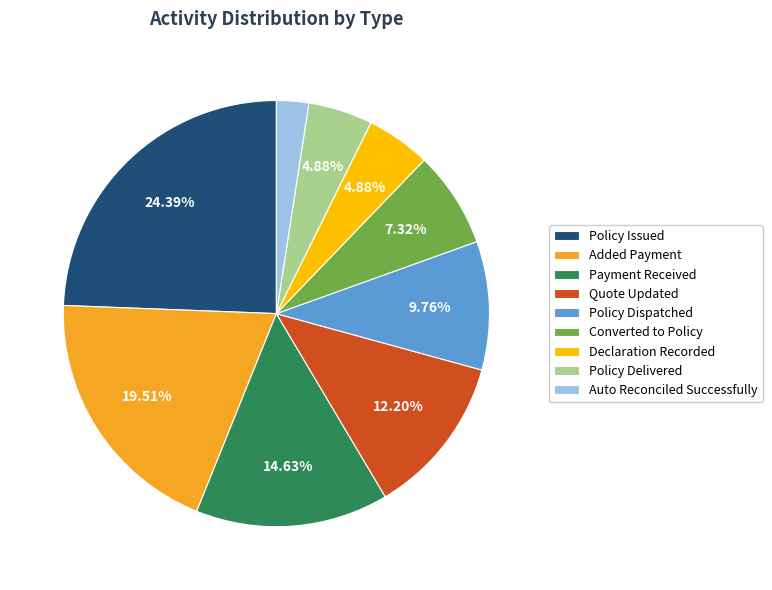

Approximately how many times larger is the value at Policy Issued compared to Payment Received?

1.7